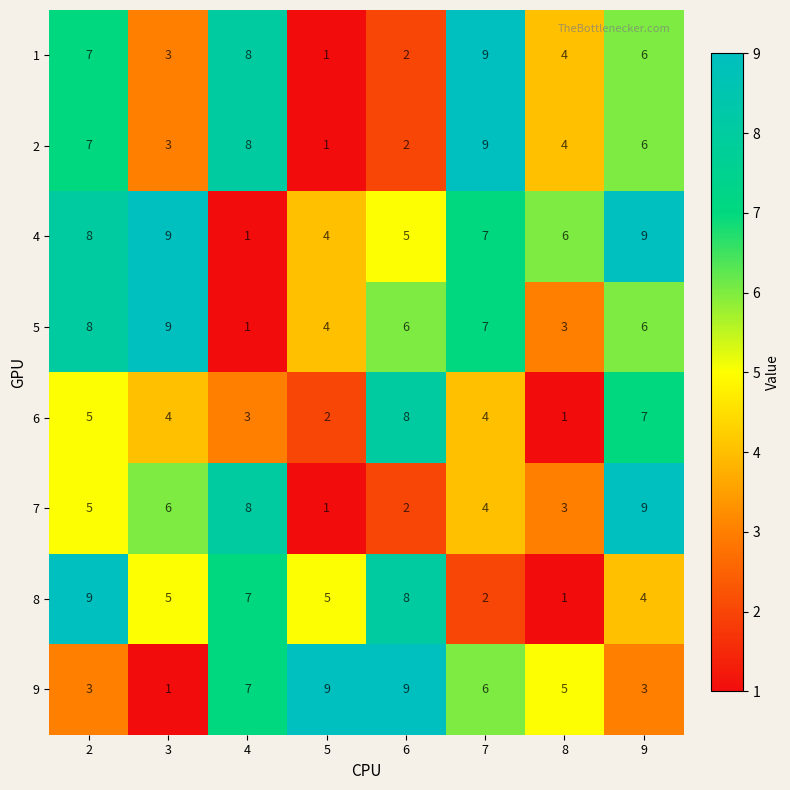

What is the maximum value shown in the chart?

9